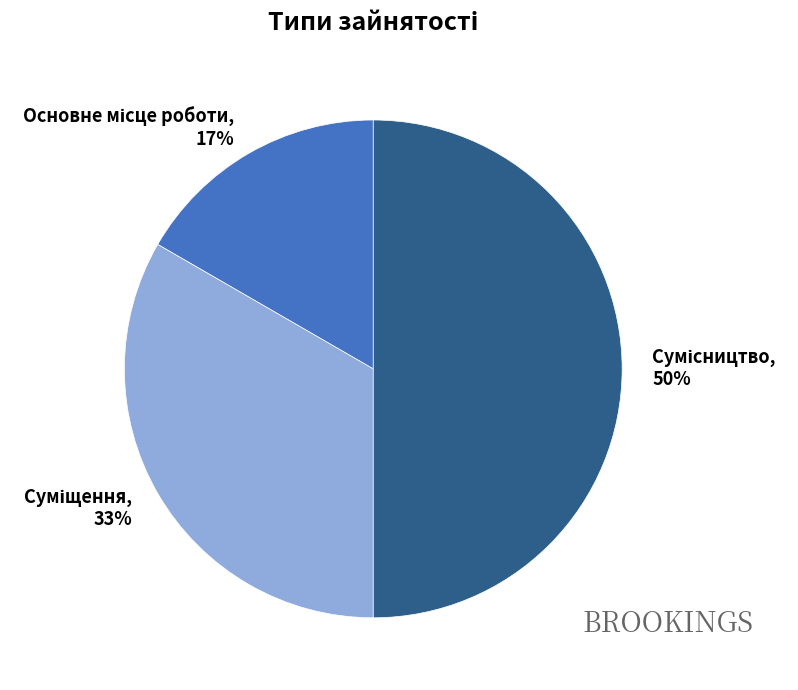

To the nearest percent, what is the average slice percentage?

33%